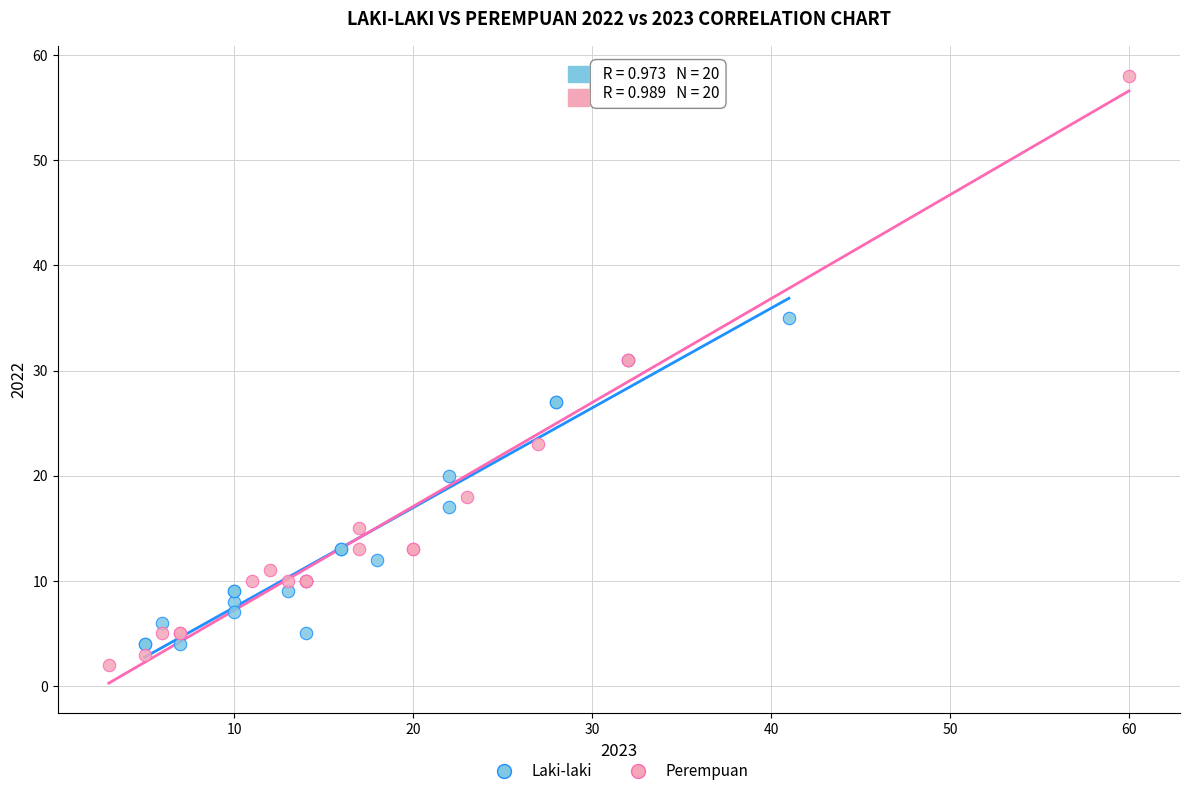

What are all the series names shown in the legend?

Laki-laki, Perempuan